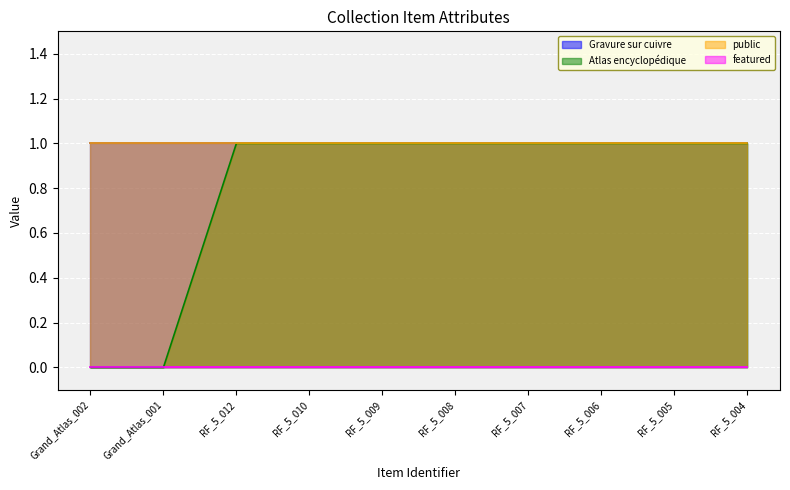

Rank the series at Grand_Atlas_001 from lowest to highest value.

Atlas encyclopédique, featured, Gravure sur cuivre, public